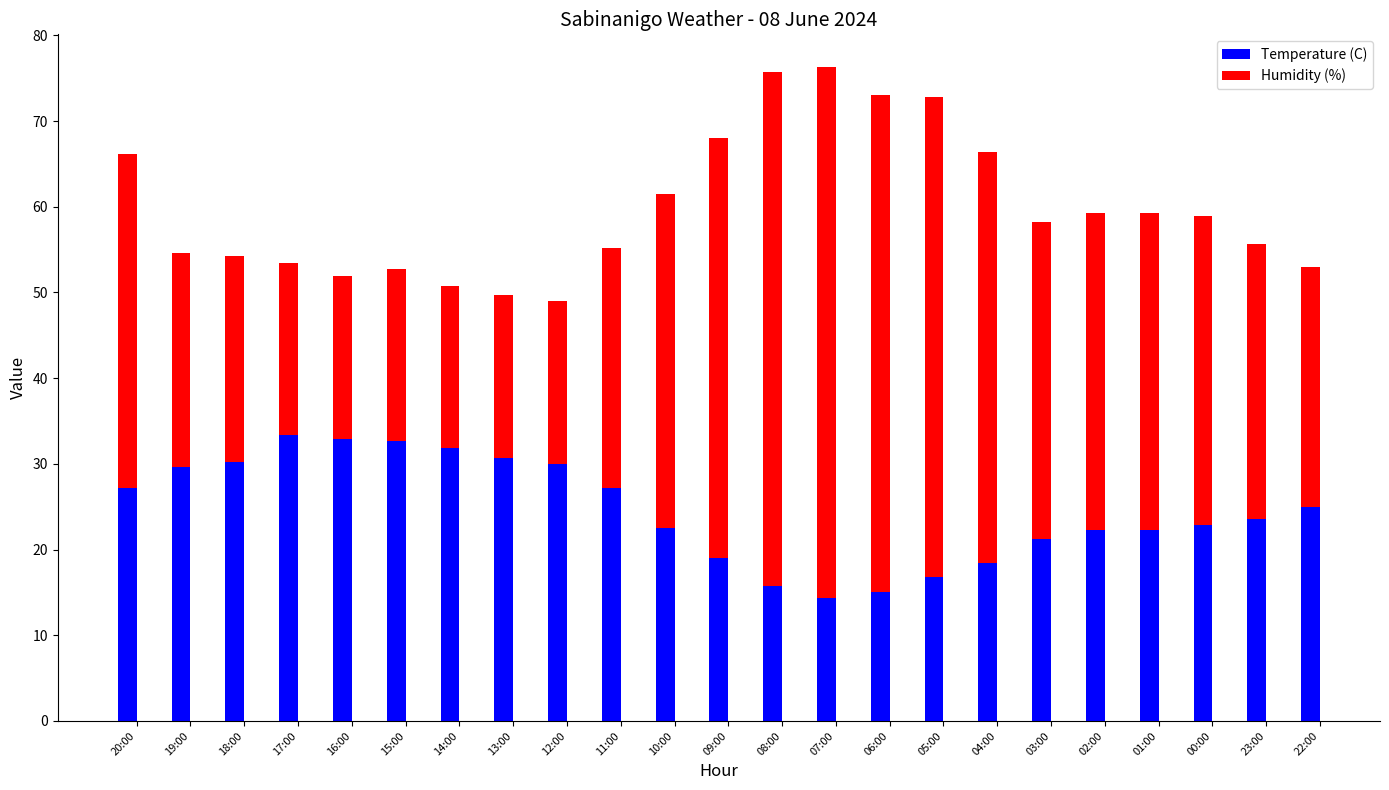

What is the sum of the Temperature (C) values at 13:00 and 12:00?

60.7